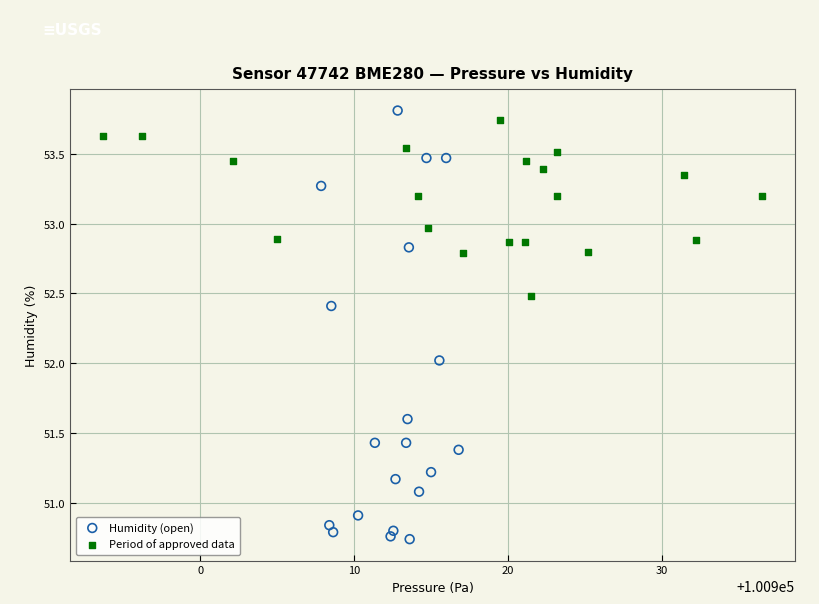

Which series has the largest Y range (max minus min)?

Humidity (open)